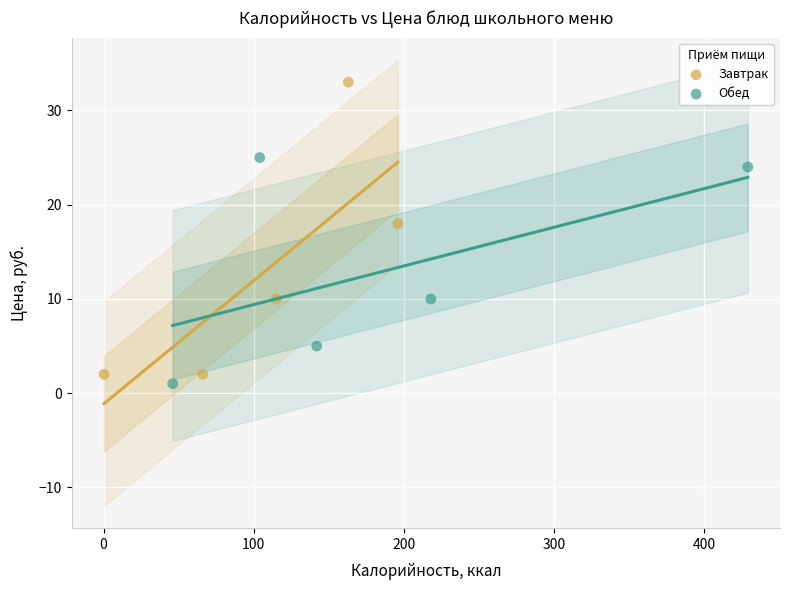

Which series has the widest spread of Y values?

Завтрак